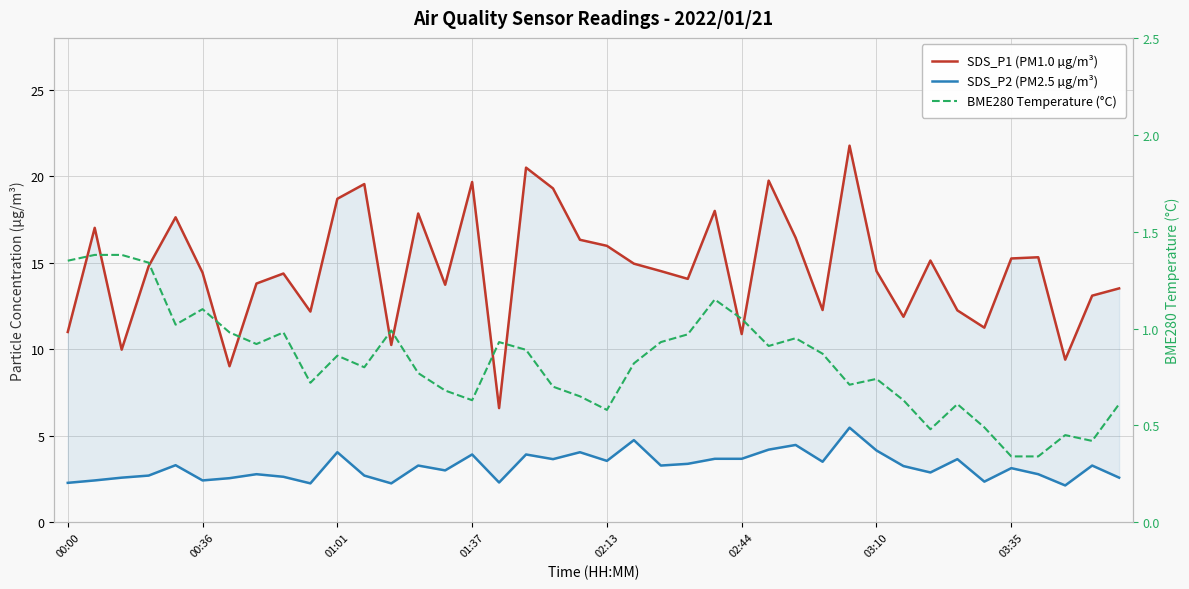

How many interior local peaks does the SDS_P1 (PM1.0) series have?

12